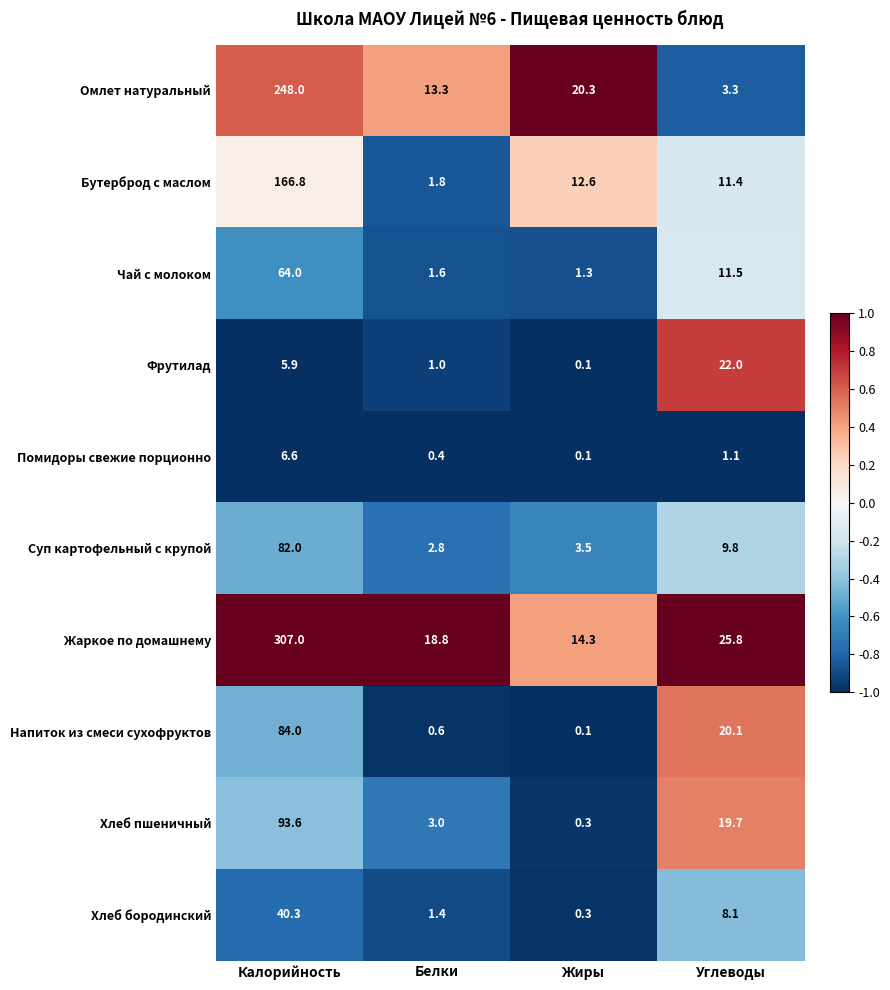

Which category has the lowest value in the Суп картофельный с крупой series?

Белки